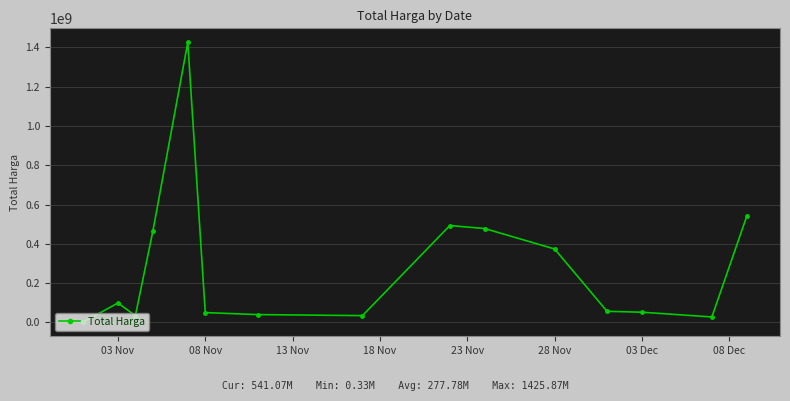

What is the greatest value displayed?

1425867900